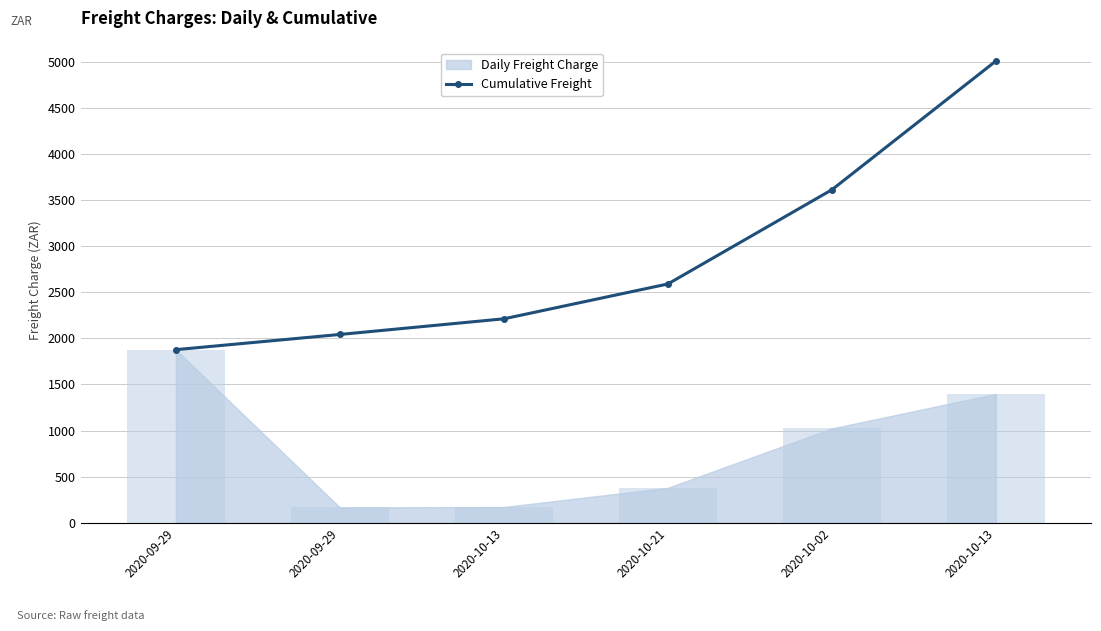

List the labels in order of value, largest first.

2020-10-13, 2020-10-02, 2020-10-21, 2020-10-13, 2020-09-29, 2020-09-29